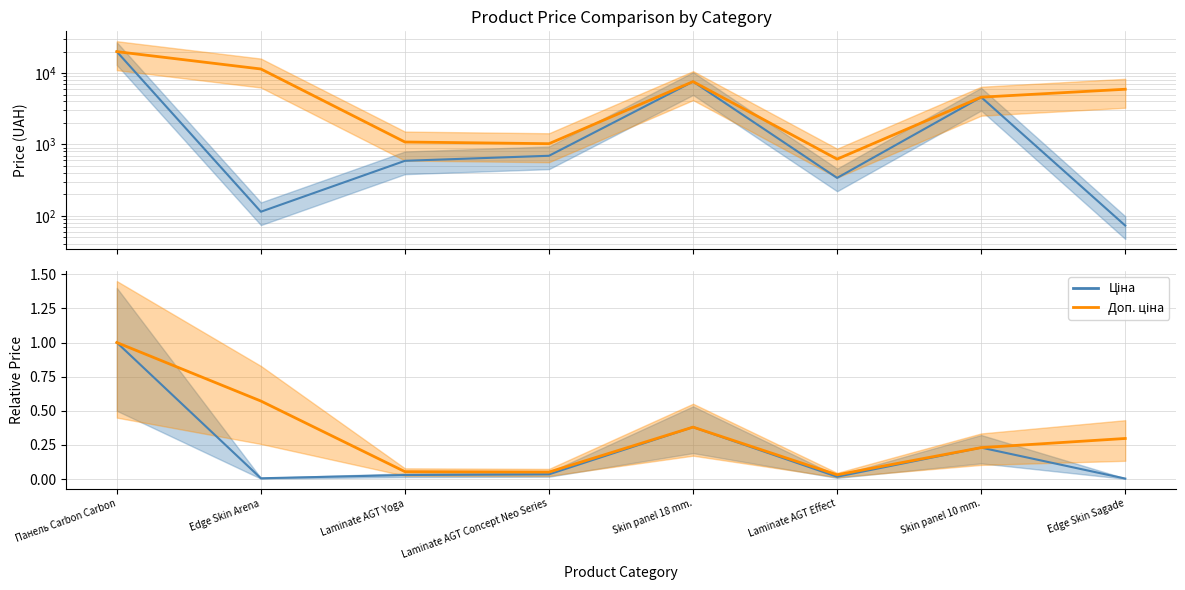

Reading left to right, transcribe all the data shown in this chart.

Ціна: 1.0	0.0	0.0	0.0	0.4	0.0	0.2	0.0
Доп. ціна: 1.0	0.6	0.1	0.1	0.4	0.0	0.2	0.3